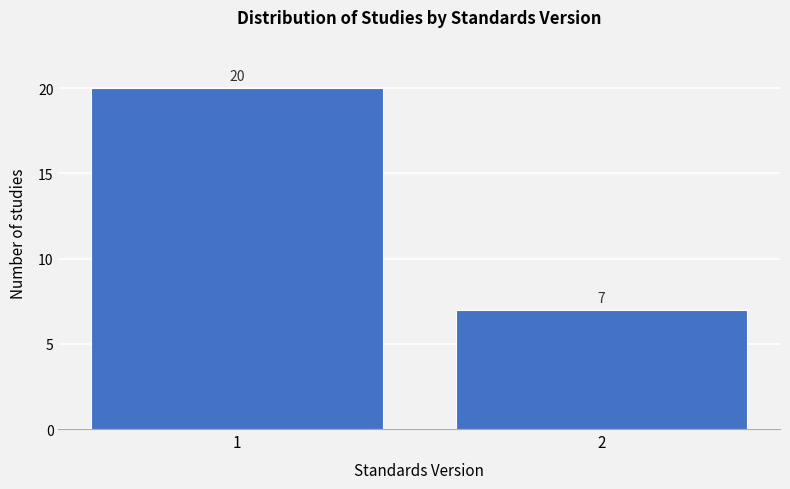

Reading right to left, extract all data points from this chart.

2=7	1=20